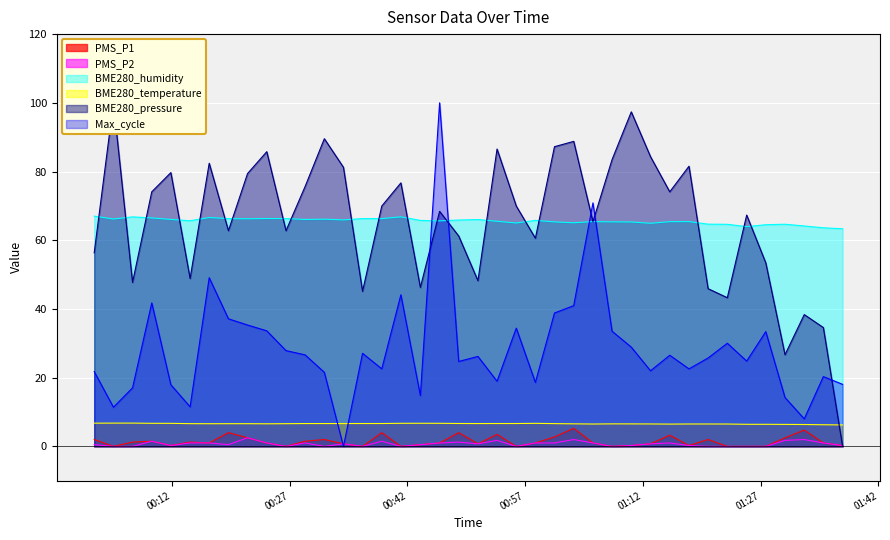

What is the label of the 39th point from the left?

2023/03/04 01:34:59